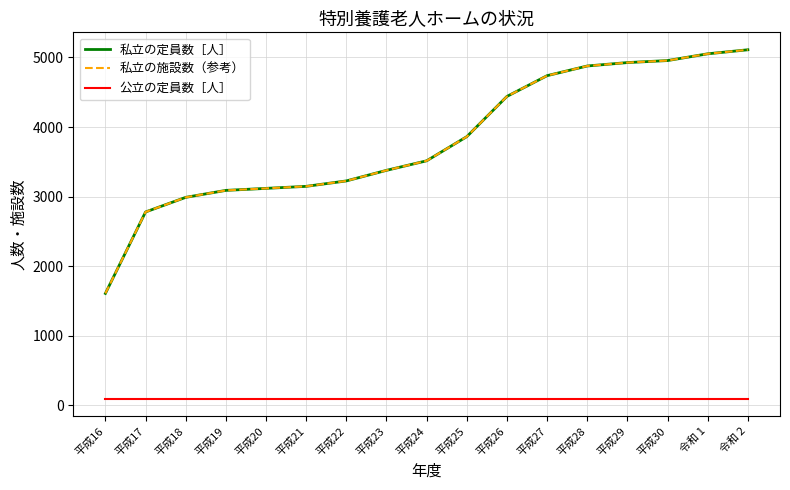

True or false: 私立の施設数（参考） and 公立の定員数［人］ intersect in this chart.

False